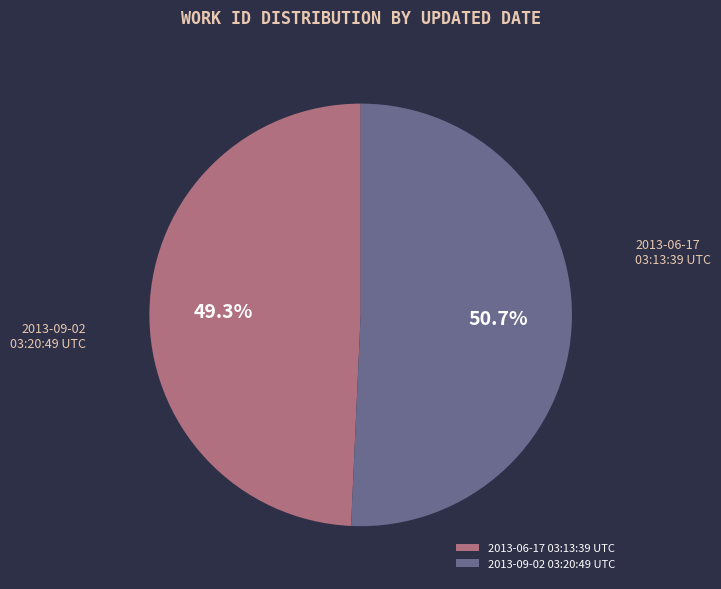

To the nearest percent, what is the difference between the largest and smallest slice percentages?

1%